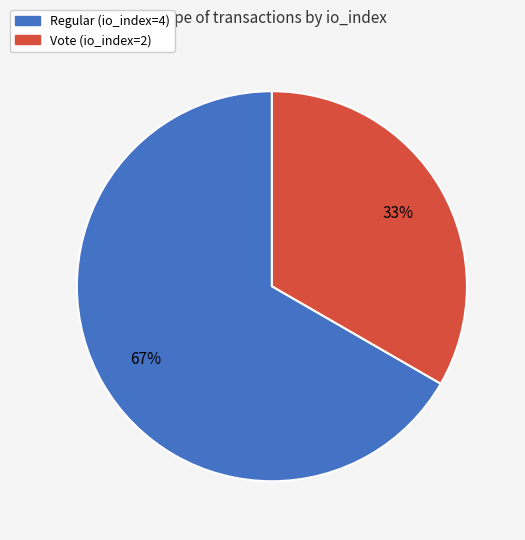

To the nearest percent, what percentage of the pie is Regular (io_index=4)?

67%